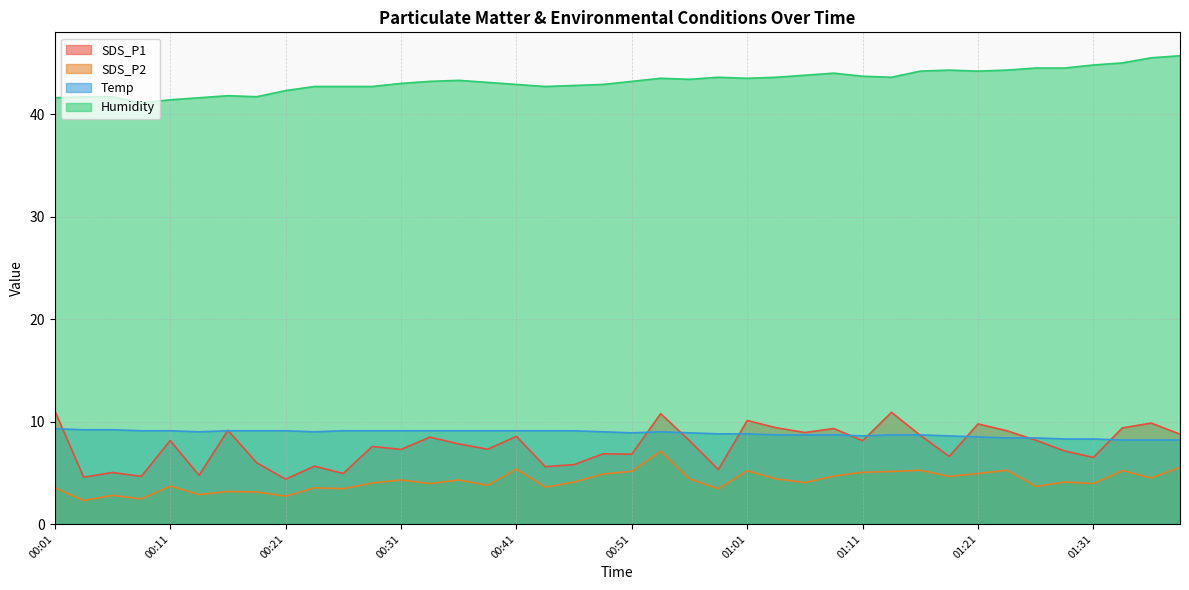

Where is the first local minimum for SDS_P2?

00:04